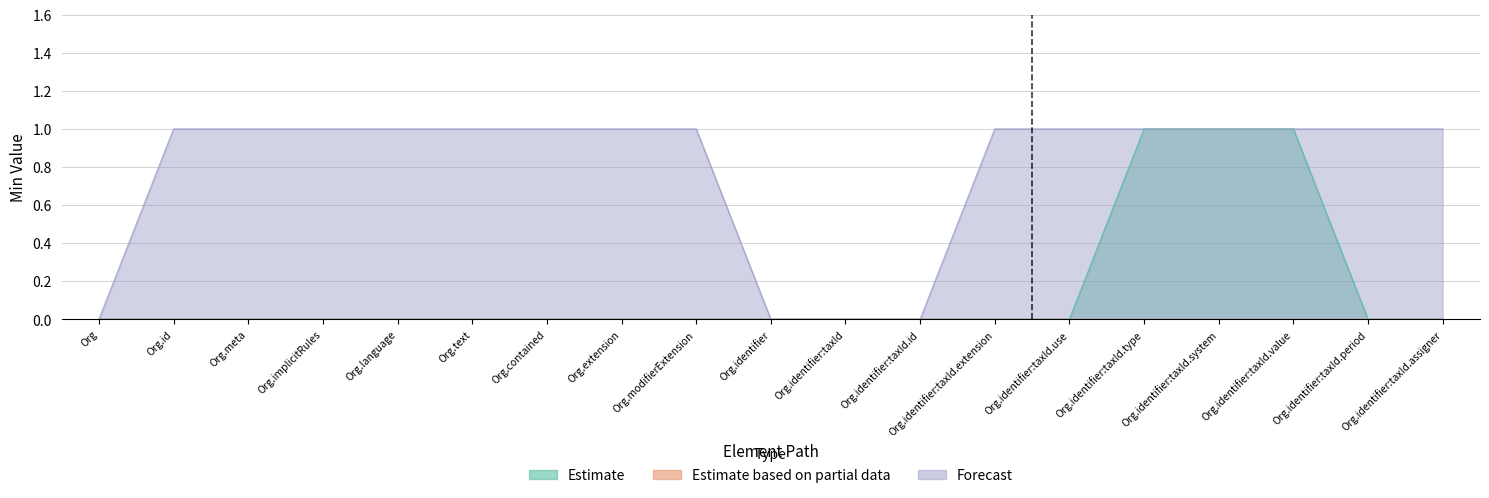

Rank the series at Org.identifier:taxId.use from highest to lowest value.

Forecast, Estimate